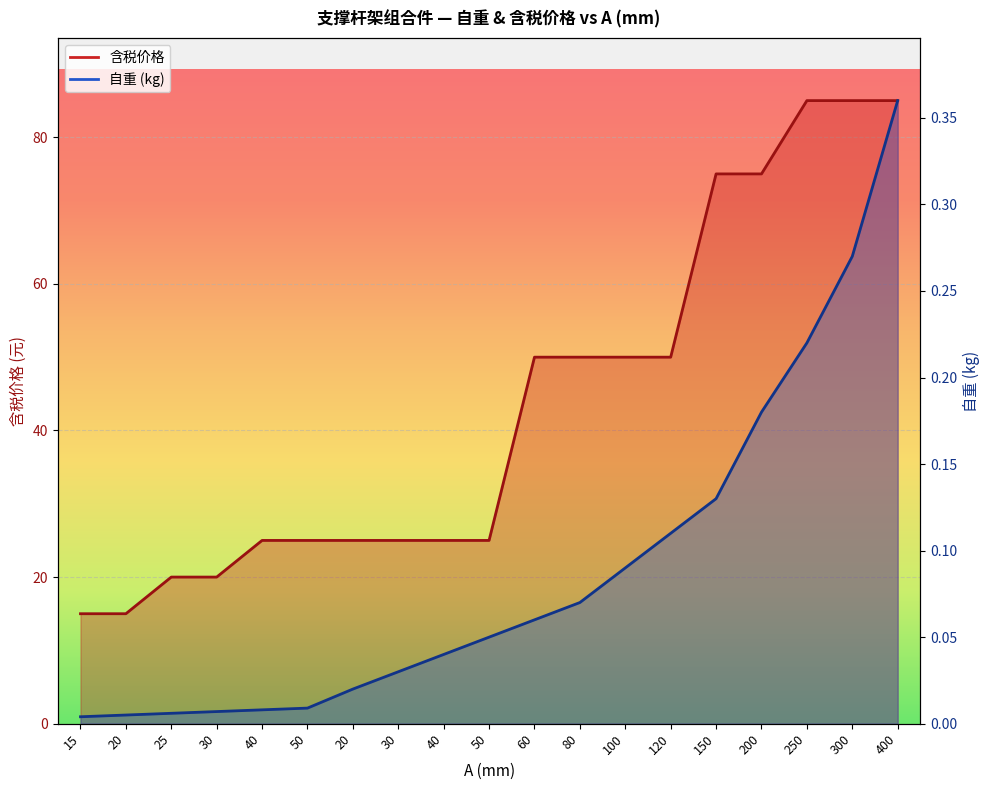

What is the label of the 17th point from the right?

25